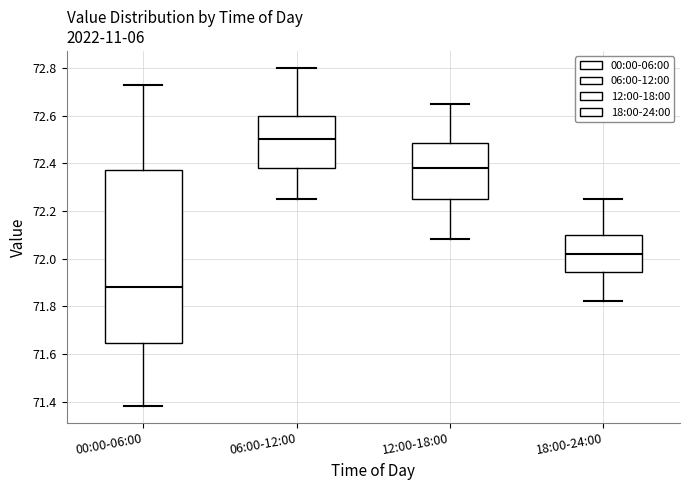

Reading left to right, read every box against the y-axis: the position of its median line, the range the box covers, and the ends of its whiskers. The values are not printed on the chart, so give them approximately, as read against the axis.

00:00-06:00: median 71.88, box 71.64 to 72.38, whiskers 71.38 to 72.74
06:00-12:00: median 72.50, box 72.38 to 72.60, whiskers 72.26 to 72.80
12:00-18:00: median 72.38, box 72.26 to 72.48, whiskers 72.08 to 72.66
18:00-24:00: median 72.02, box 71.94 to 72.10, whiskers 71.82 to 72.26